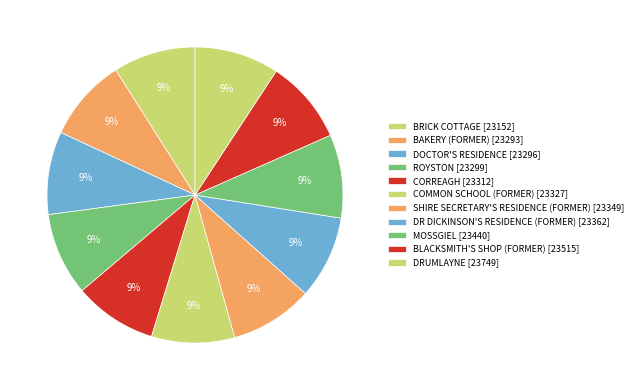

To the nearest percent, what portion does SHIRE SECRETARY'S RESIDENCE (FORMER) represent?

9%